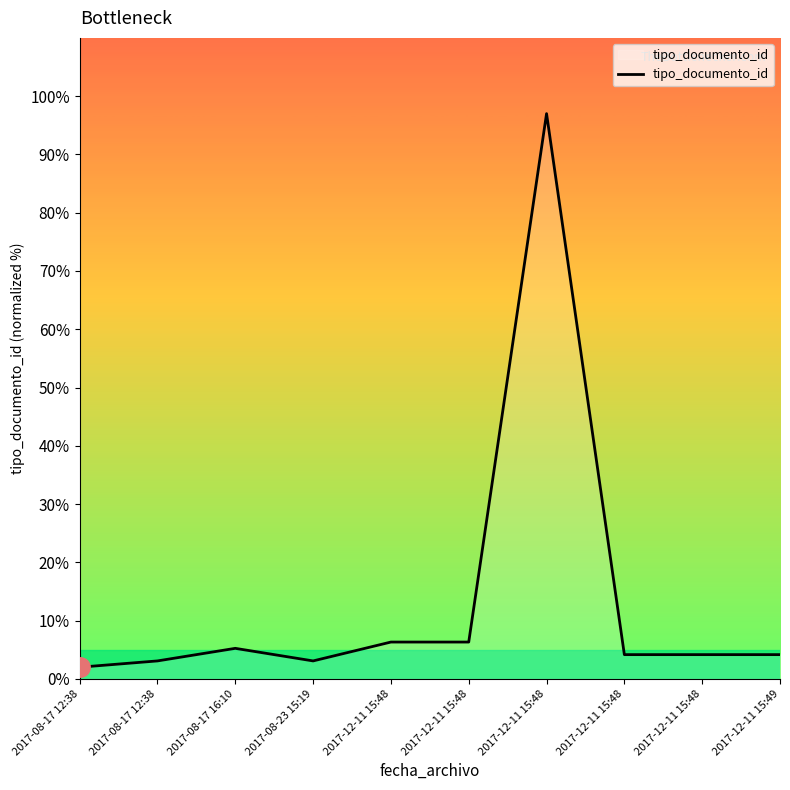

List the labels in order of value, largest first.

2017-12-11 15:48, 2017-12-11 15:48, 2017-12-11 15:48, 2017-08-17 16:10, 2017-12-11 15:48, 2017-12-11 15:48, 2017-12-11 15:49, 2017-08-17 12:38, 2017-08-23 15:19, 2017-08-17 12:38